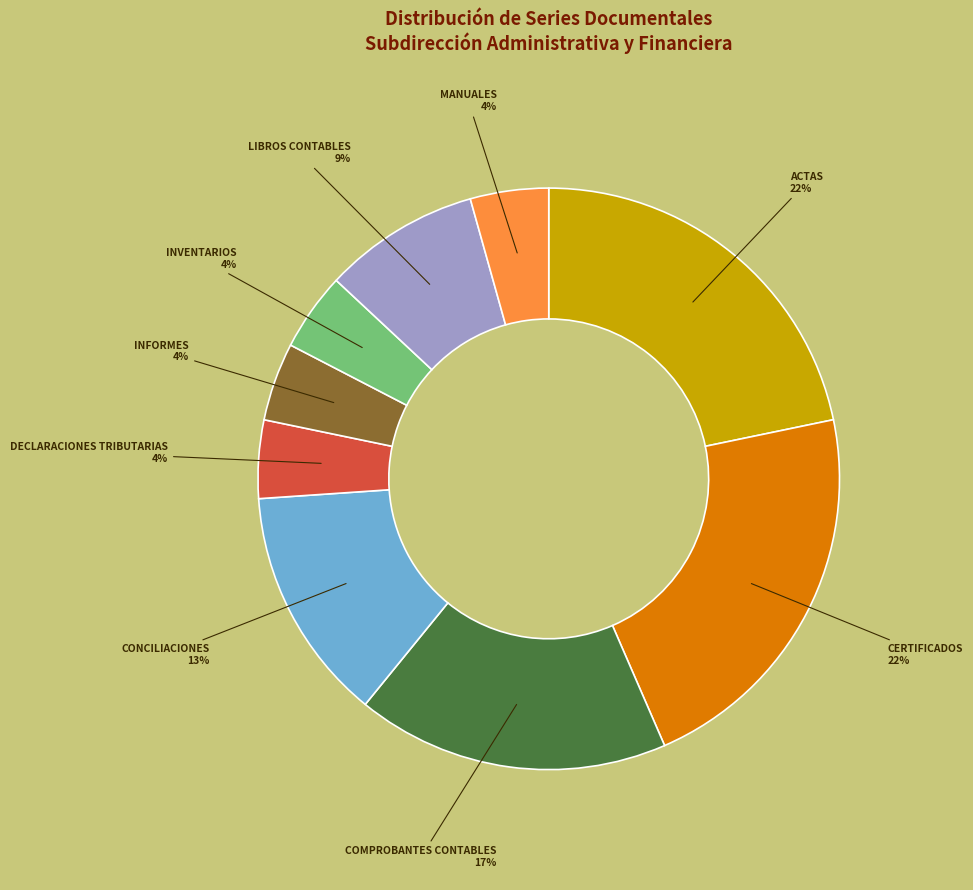

How many segments does this pie chart have?

9